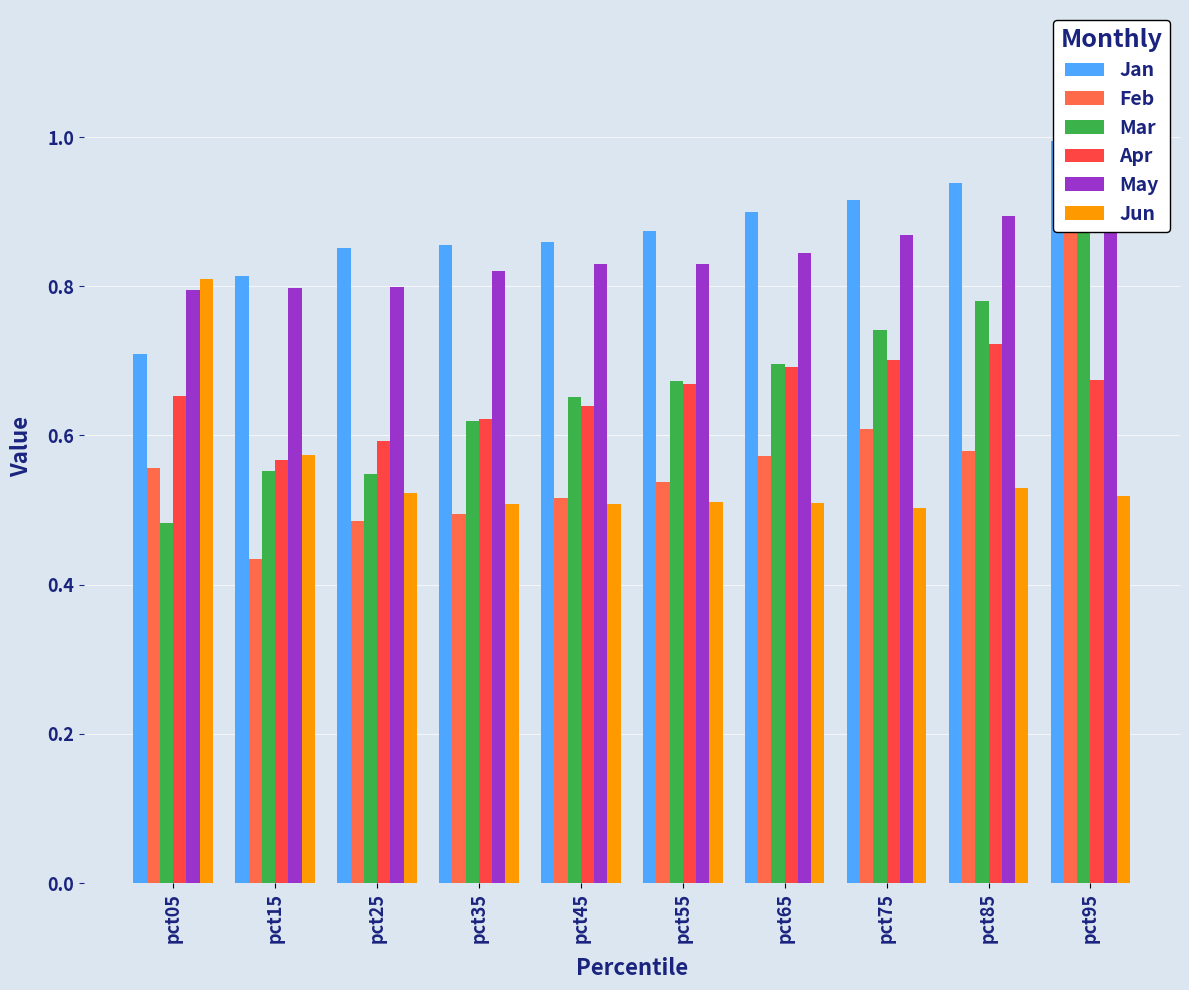

Where is Jan nearest to the value 0?

pct05